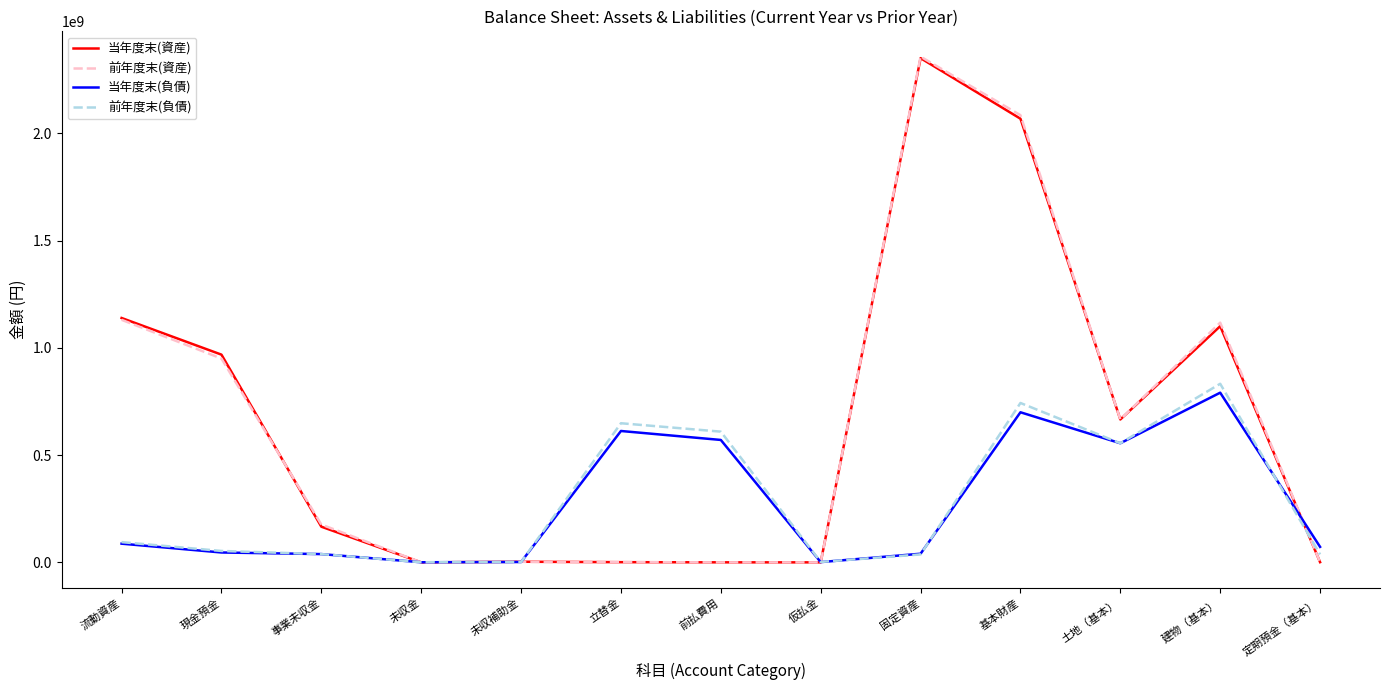

At which category is the sum across all series the highest?

基本財産